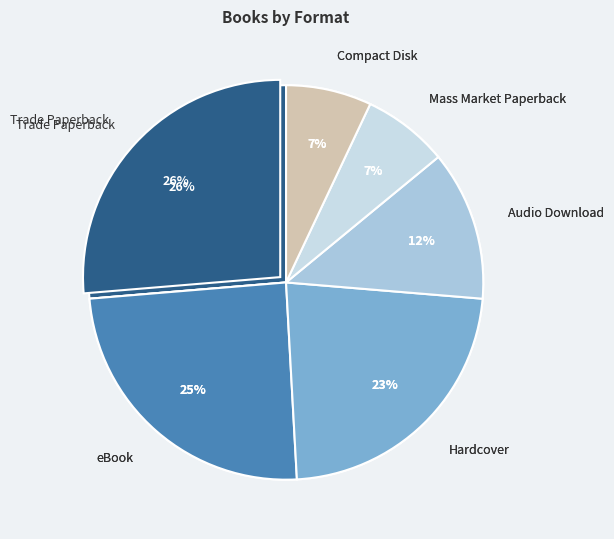

What is the ratio of the value at Hardcover to the value at Trade Paperback?

0.9